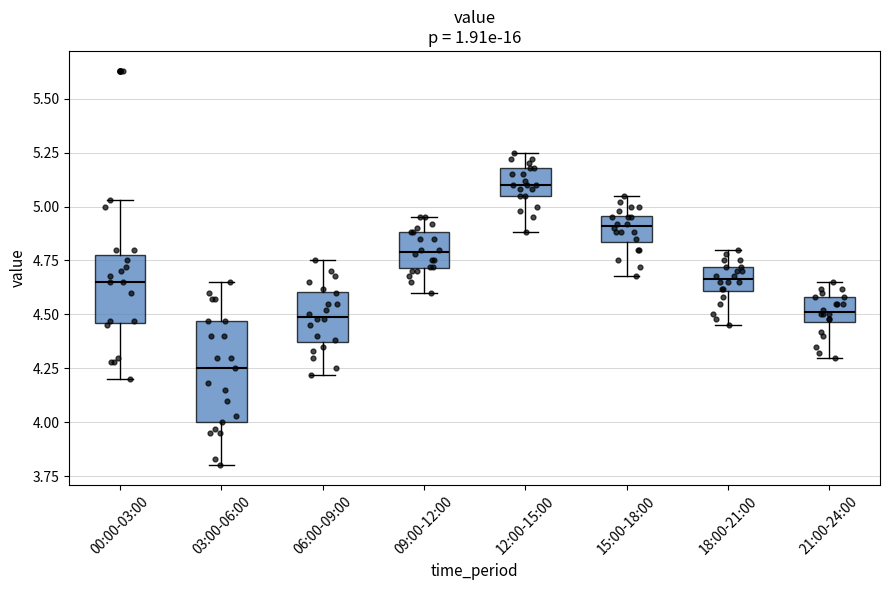

Which box has the lowest median line?

03:00-06:00